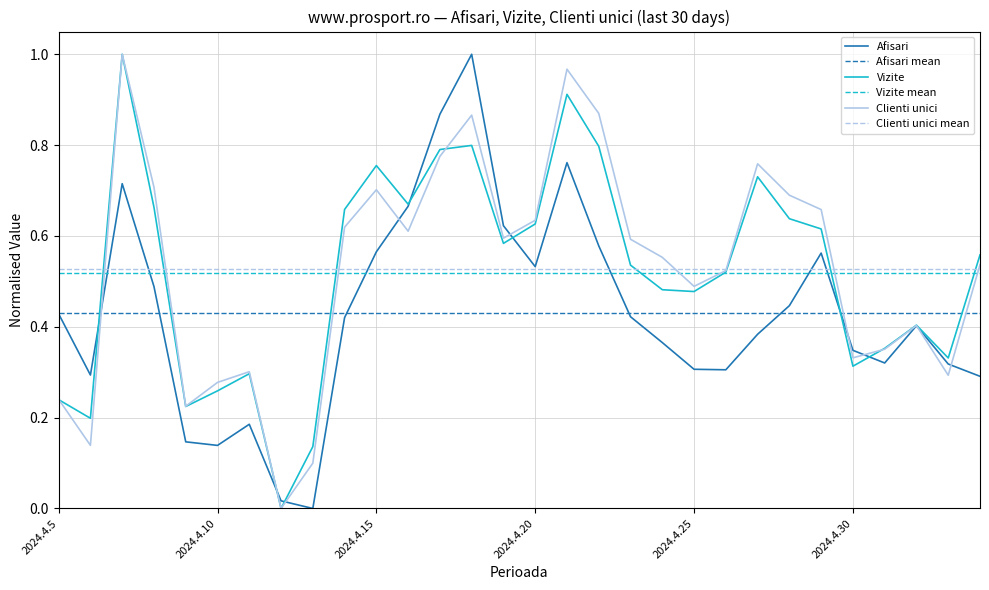

The value of Afisari at 2024.4.28 is 0.4. True or false?

True